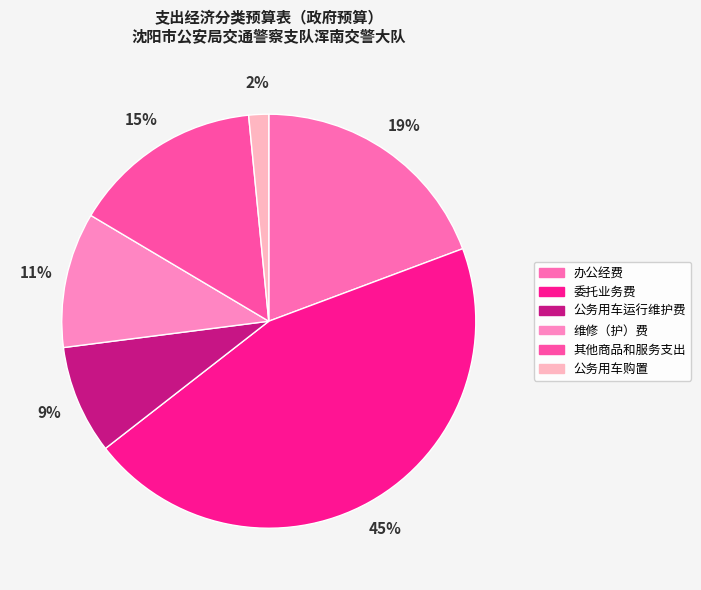

What percentage is the 公务用车运行维护费 slice, to the nearest percent?

9%